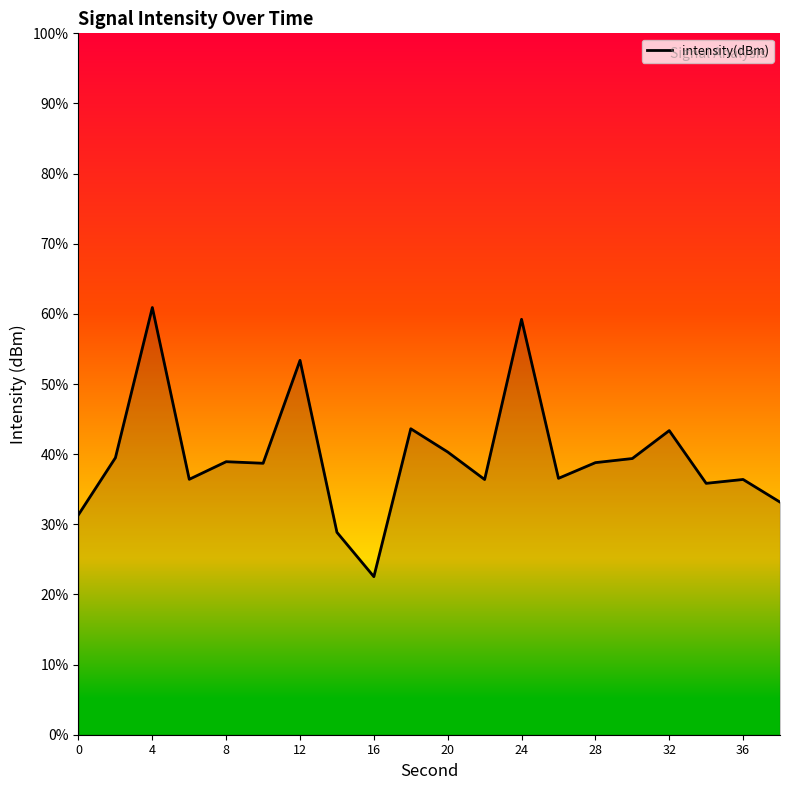

What is the difference between the maximum and minimum values?

38.4